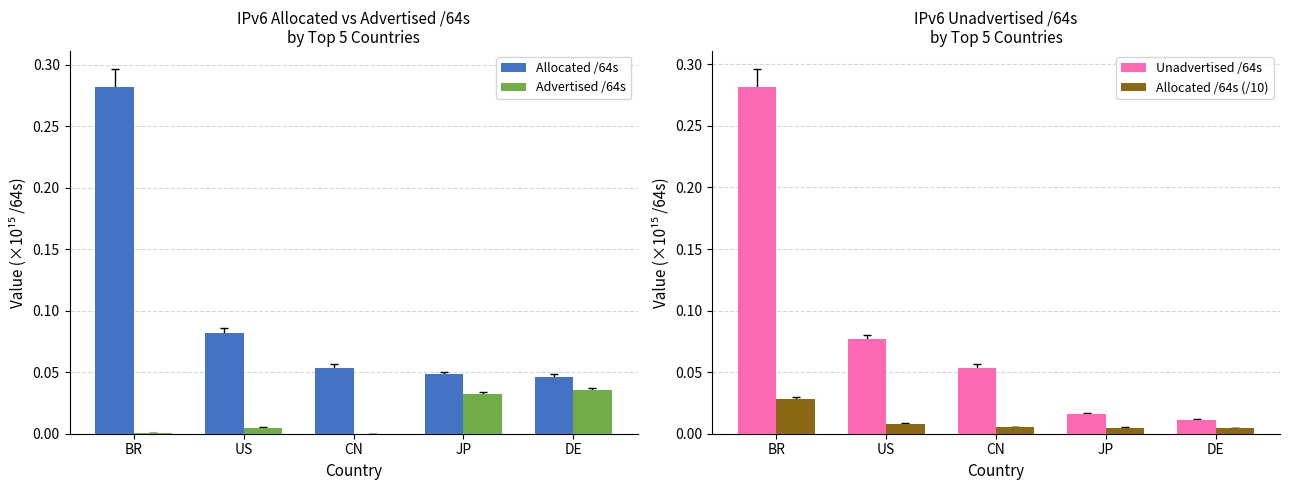

What is the difference between the highest and lowest values at BR?

0.3